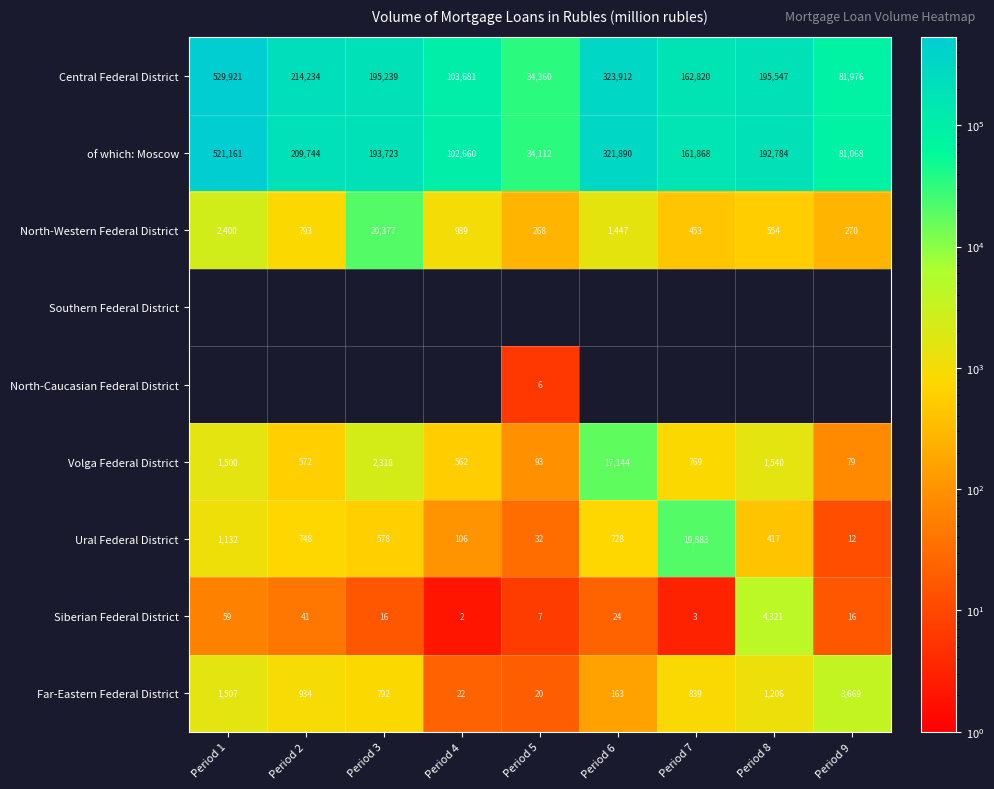

What is the spread (max minus min) of values at Period 5?

34360